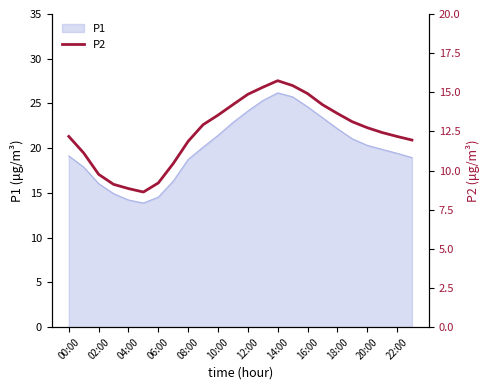

Is it true that P1 equals 20.7 at 06:00?

False